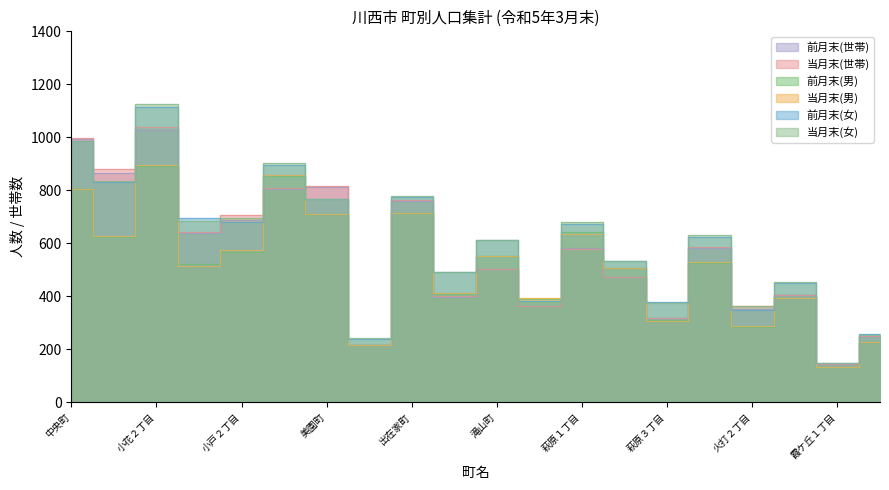

Rank the series by their maximum value, from lowest to highest.

前月末(男), 当月末(男), 前月末(世帯), 当月末(世帯), 前月末(女), 当月末(女)